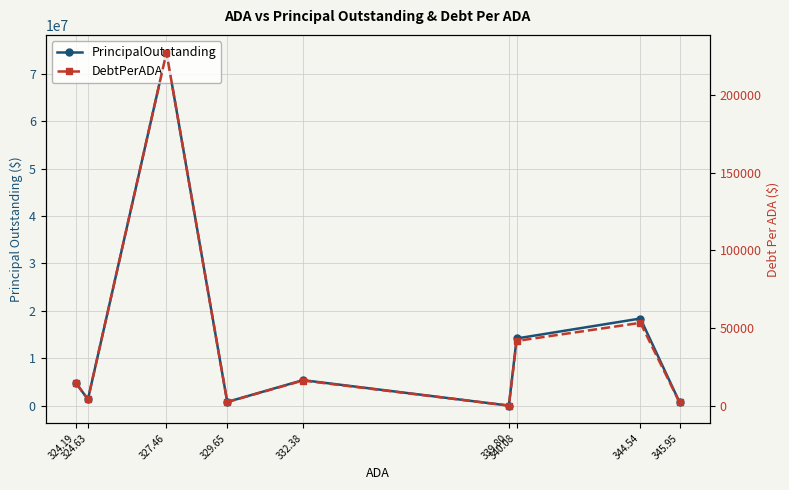

Reading left to right, list all the values displayed in this chart.

PrincipalOutstanding: 718000.0	18380000.0	14170000.0	0.0	5375000.0	771861.9	74509484.8	1330000.0	4810000.0
DebtPerADA: 2075.4	53346.5	41666.7	0.0	16171.2	2341.5	227537.7	4097.0	14837.0